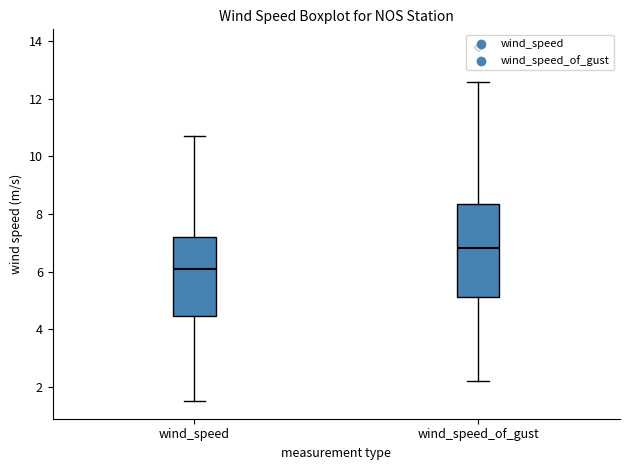

Which box is the tallest, from its lower edge to its upper edge?

wind_speed_of_gust